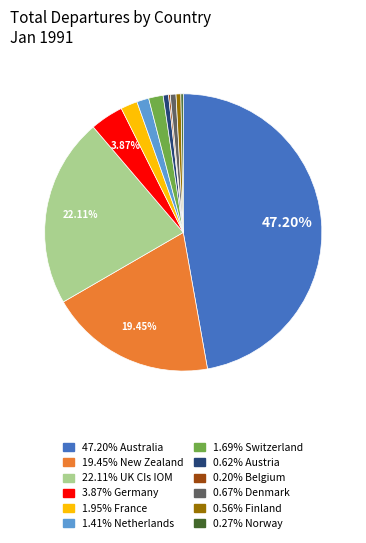

Is there a majority slice in this chart?

No